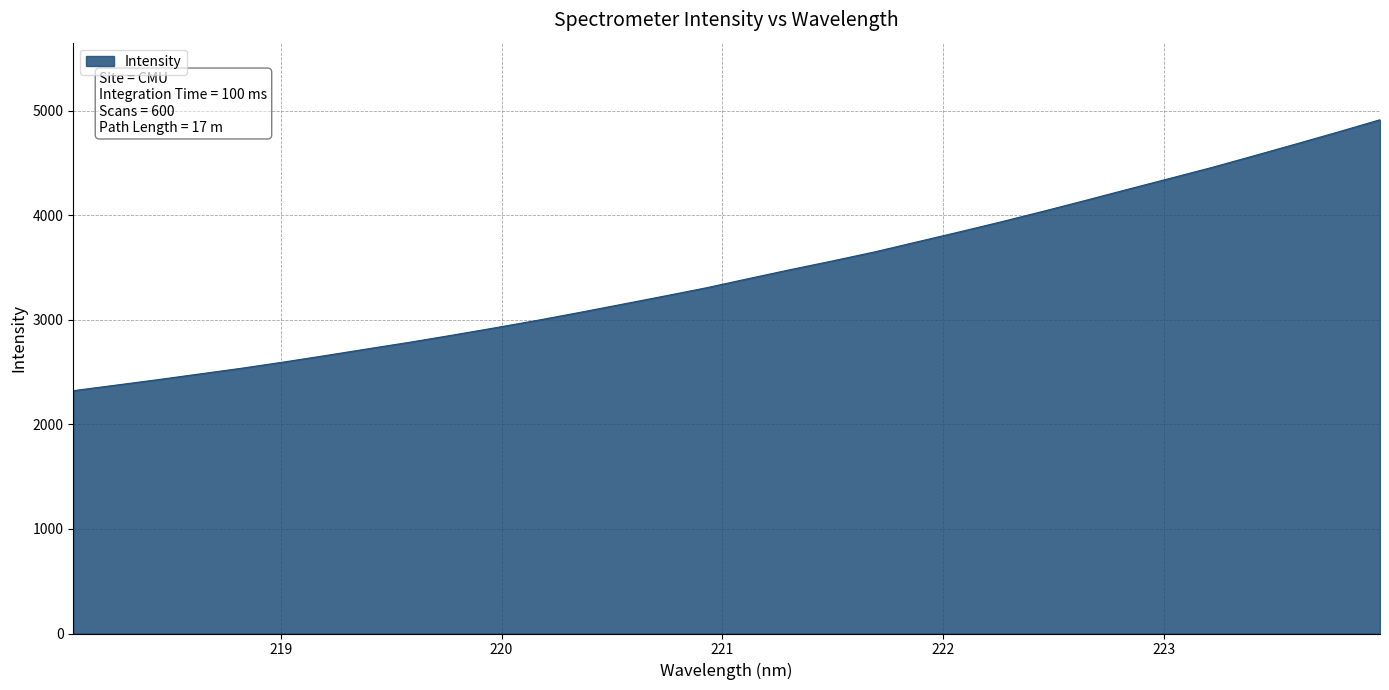

What is the difference between the maximum and minimum values?

2592.0